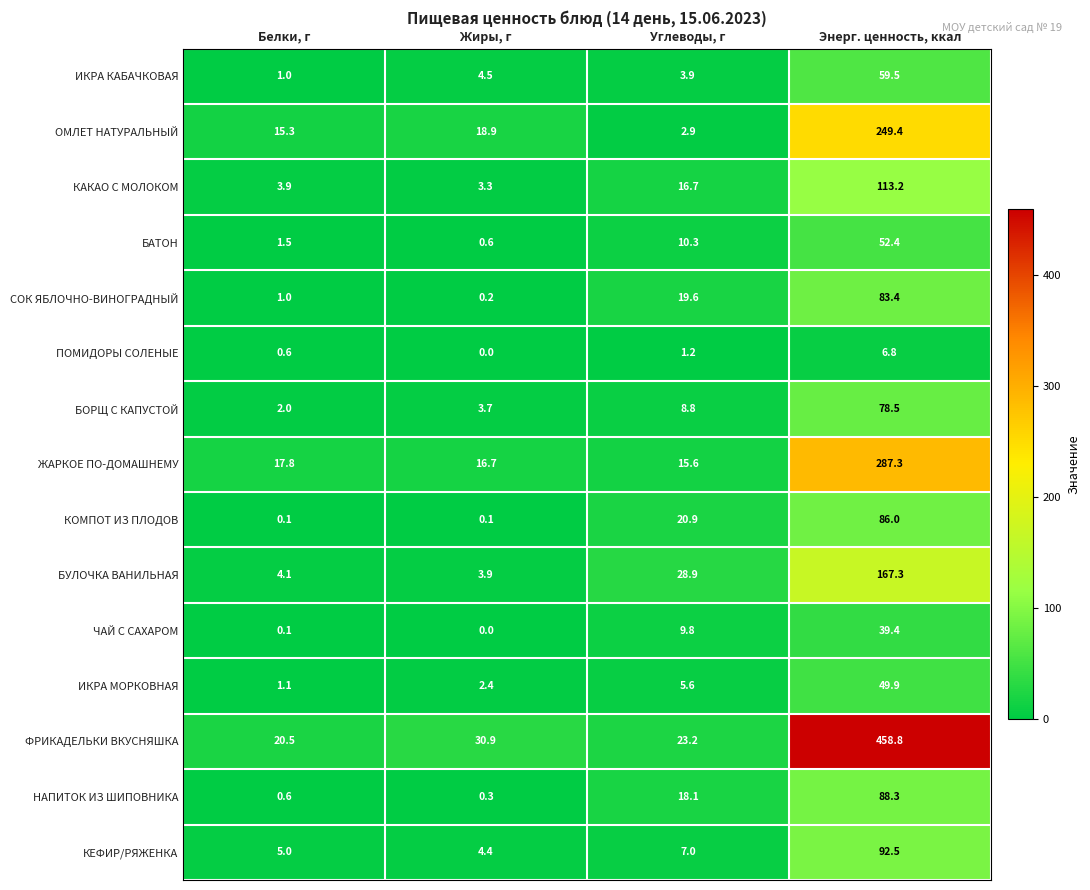

What is the spread (max minus min) of values at Белки, г?

20.4